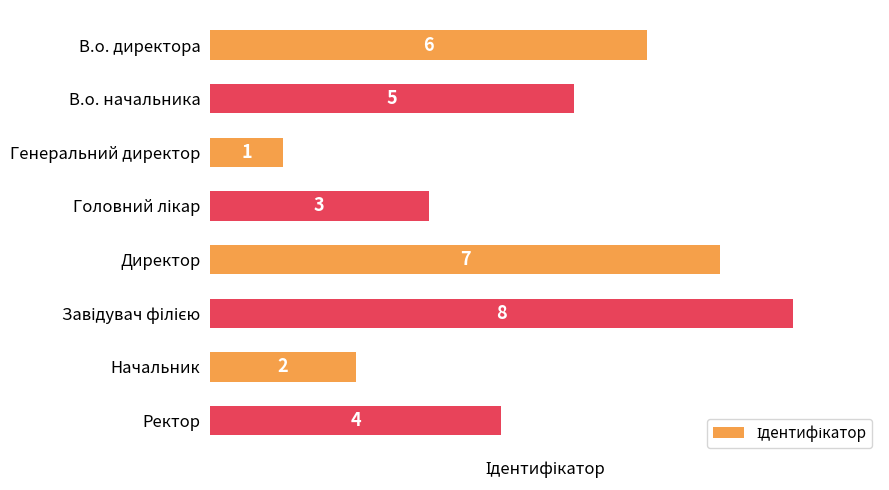

Is it true that the value at В.о. директора is 1?

False